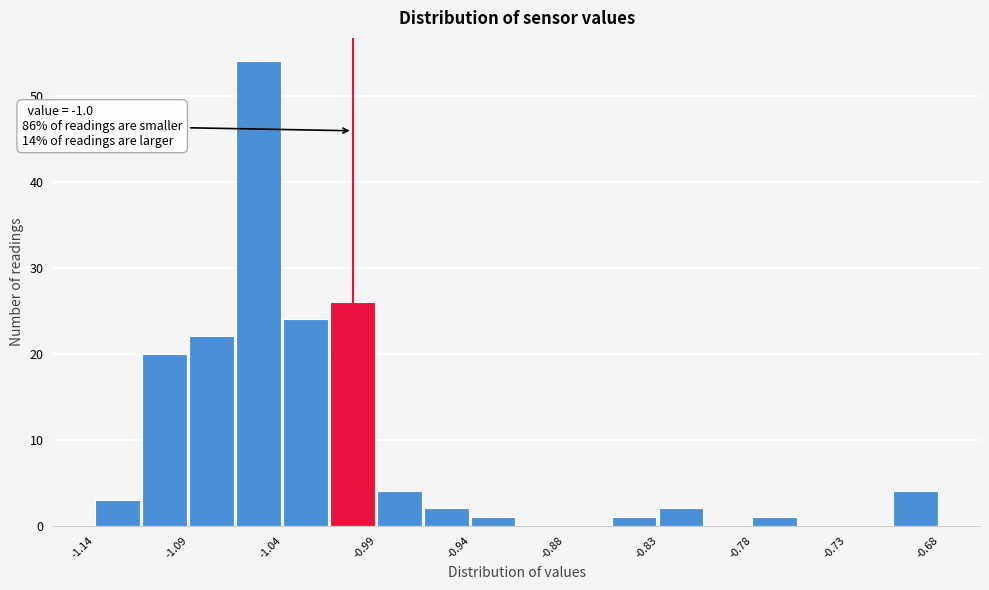

Around what value on the x-axis is the tallest bar? Give the approximate position of its centre, as read against the axis.

-1.05